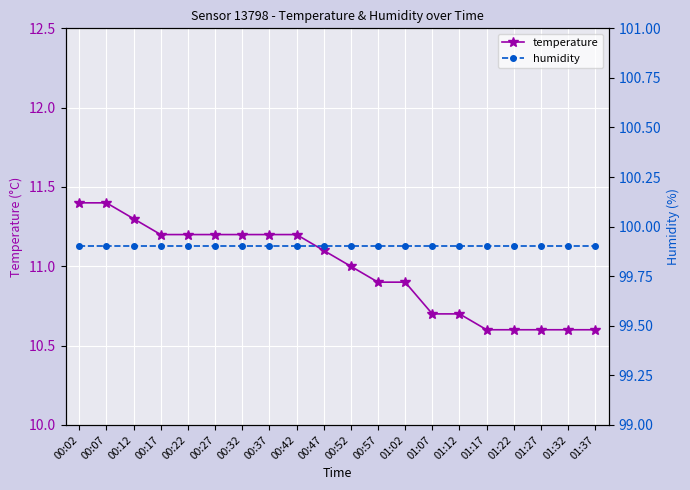

True or false: temperature has a value of 11.0 at 00:52.

True